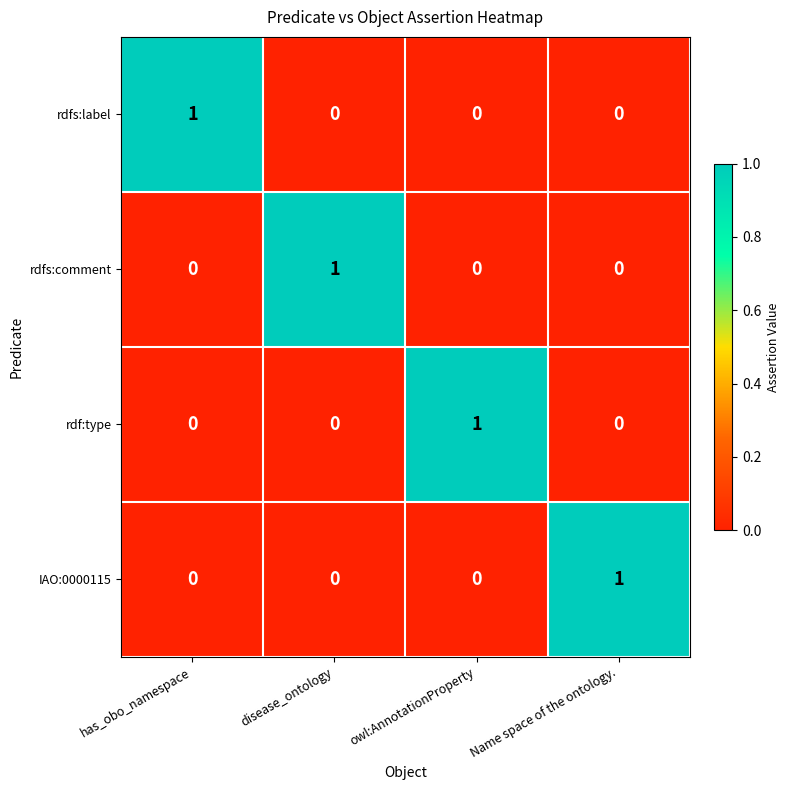

The rdfs:comment series shows 0 at has_obo_namespace. True or false?

True